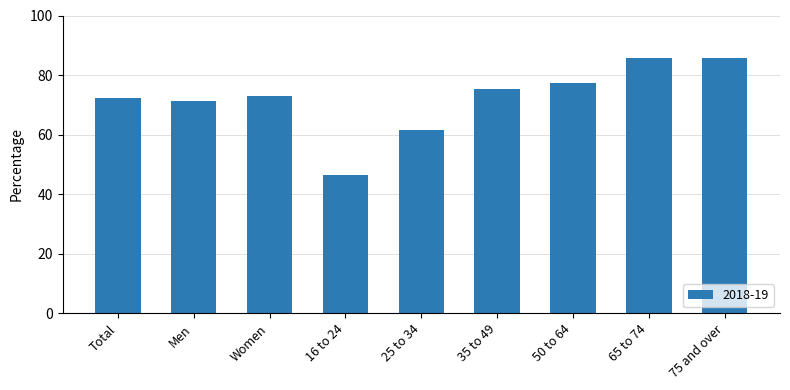

True or false: the data shows 28.3 at 50 to 64.

False